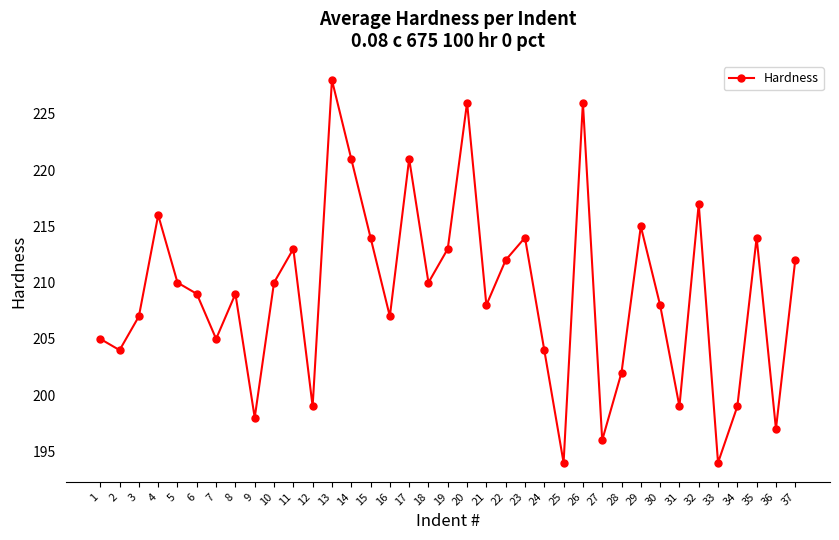

What is the minimum value shown in the chart?

194